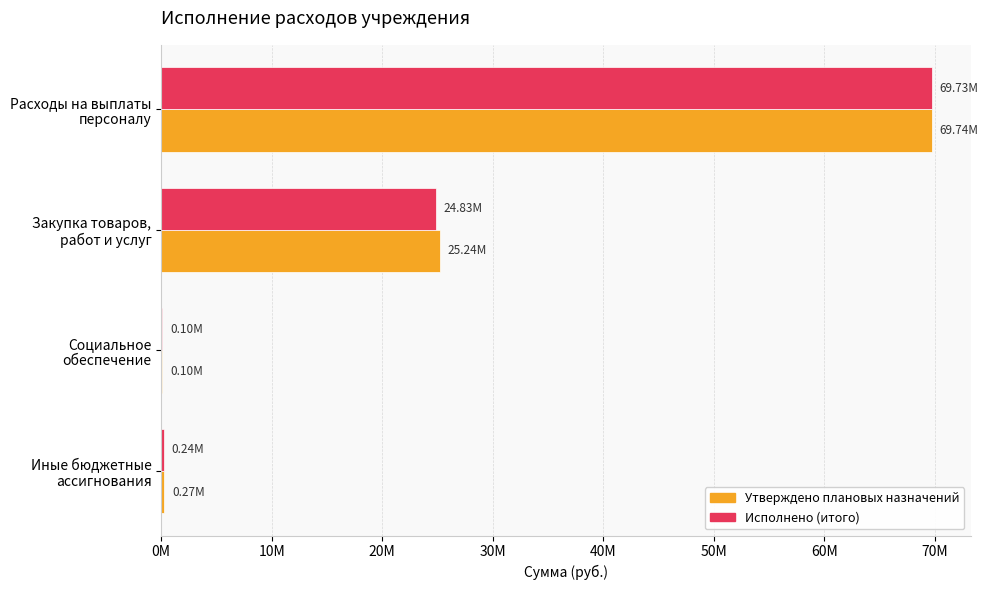

What are all the series names shown in the legend?

Утверждено плановых назначений, Исполнено (итого)